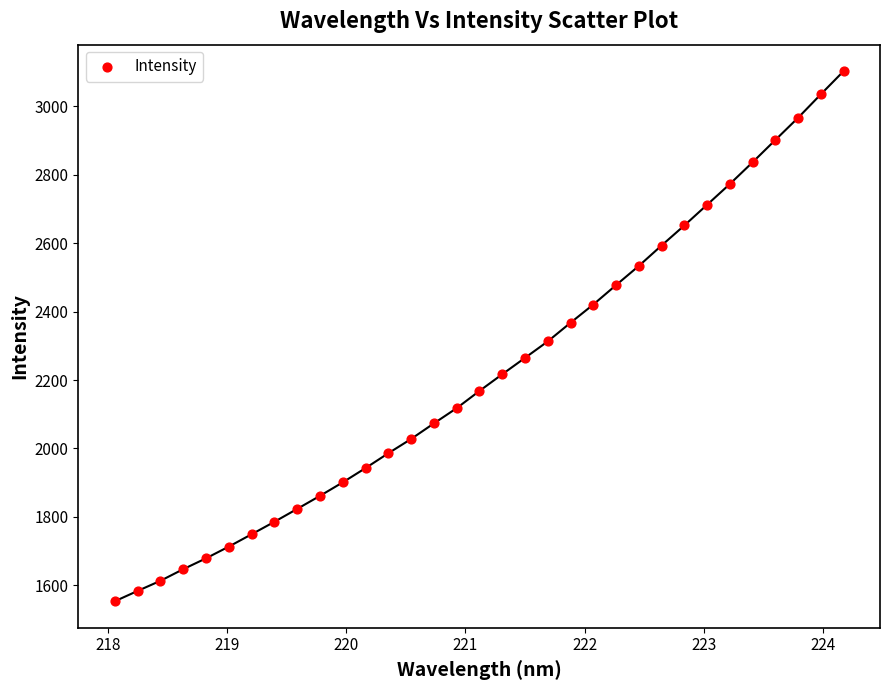

What is the range of Y values (max minus min)?

1549.7